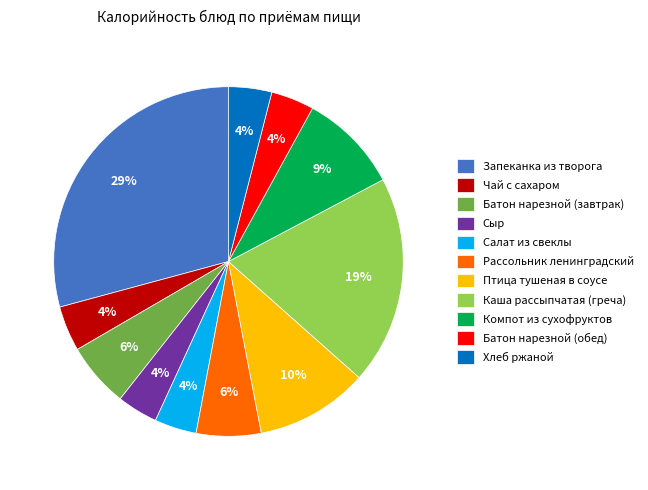

To the nearest percent, what is the difference between the largest and smallest slice percentages?

25%